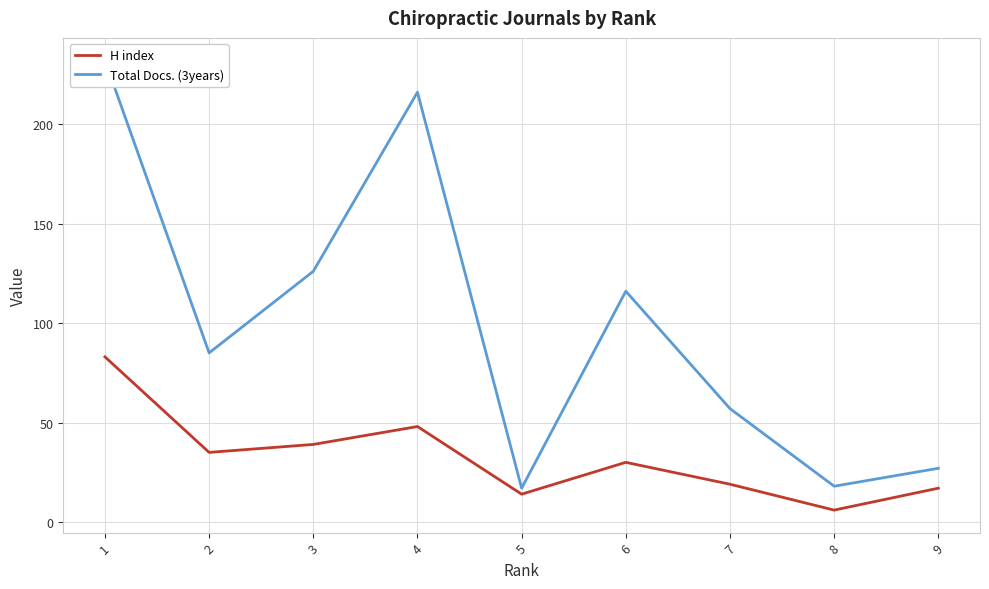

True or false: Total Docs. (3years) and H index intersect in this chart.

False